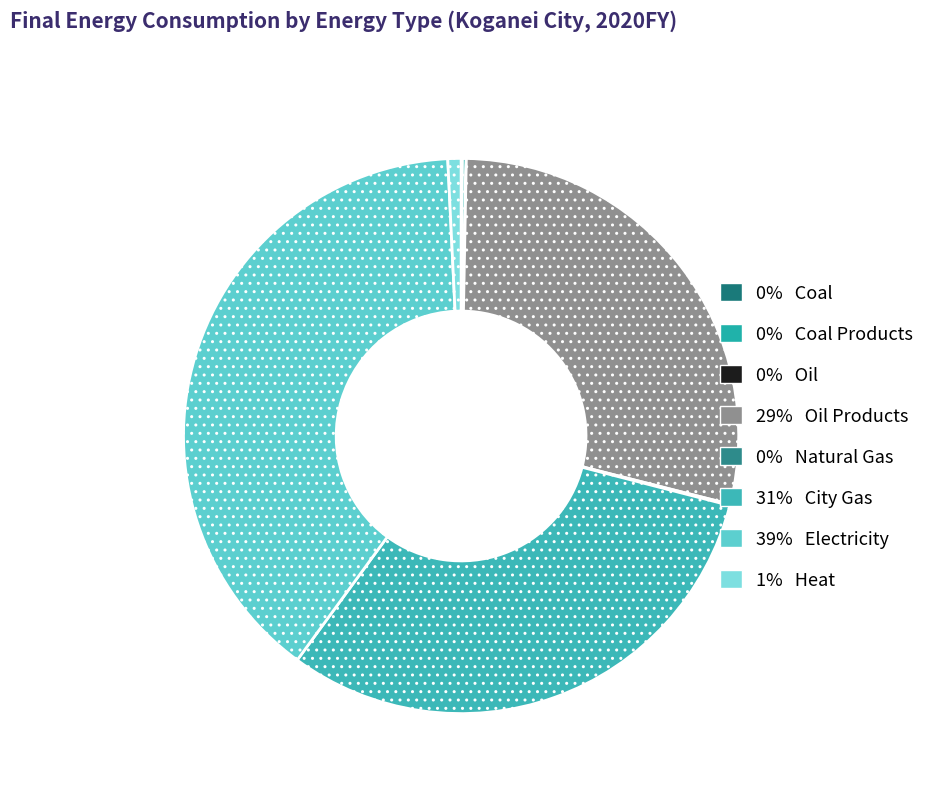

Is there any slice that represents more than half of the pie?

No